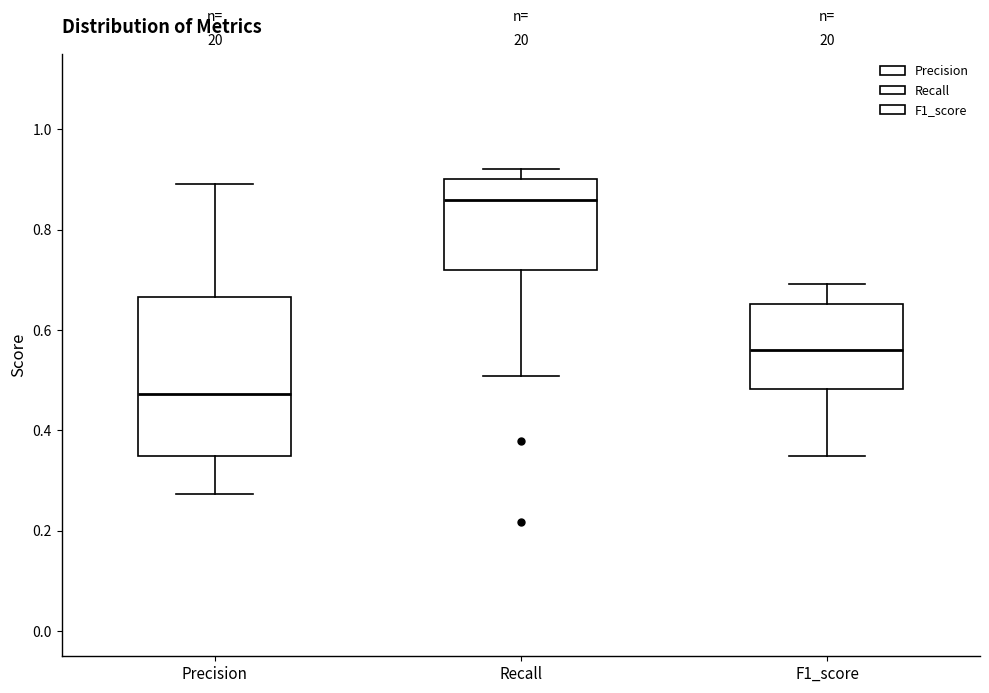

Which box is the tallest, from its lower edge to its upper edge?

Precision